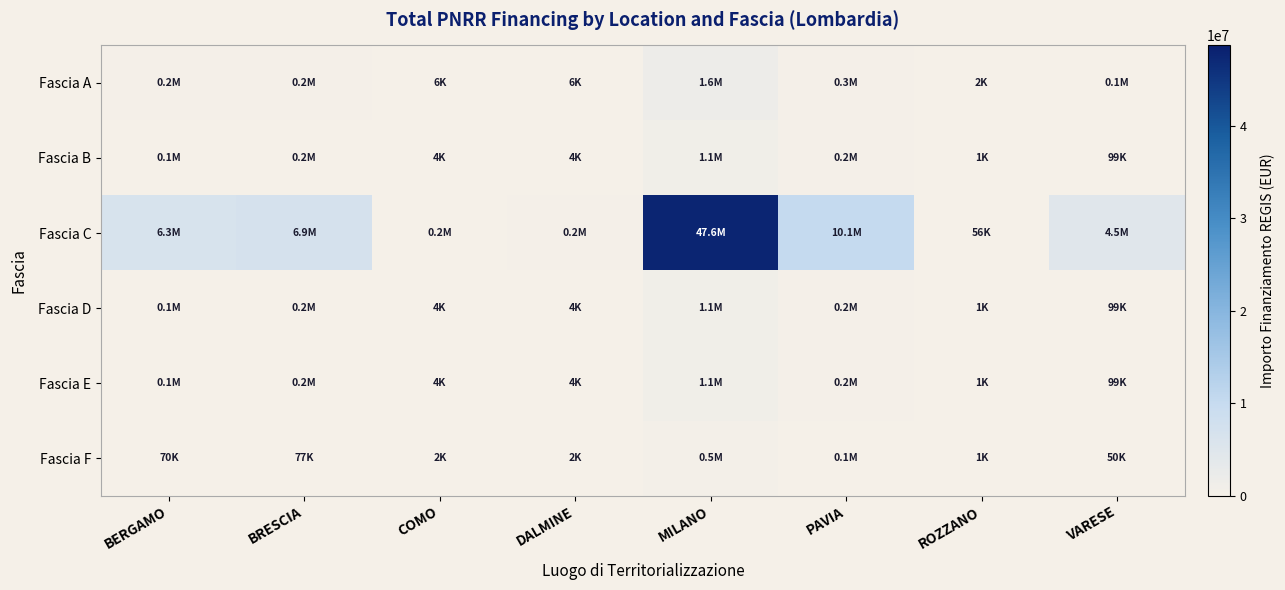

What is the spread (max minus min) of values at PAVIA?

10024855.0